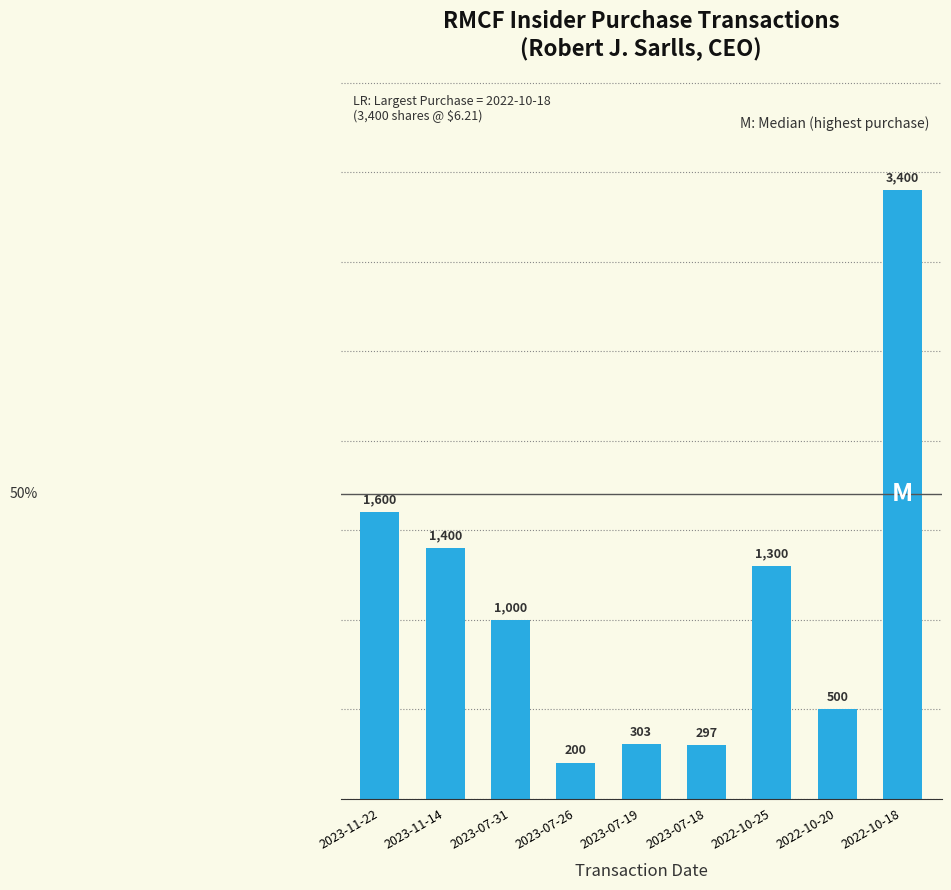

Does the chart contain stacked bars?

No